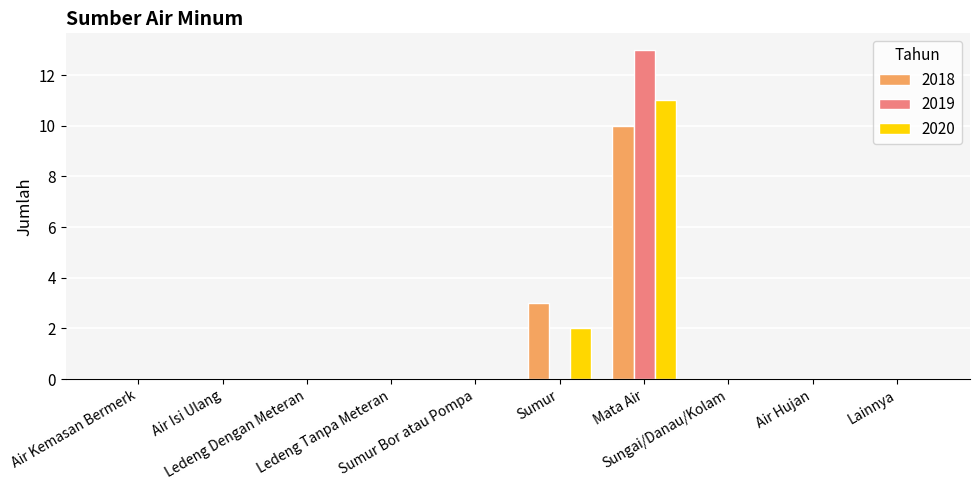

What is the sum of all 2018 values?

13